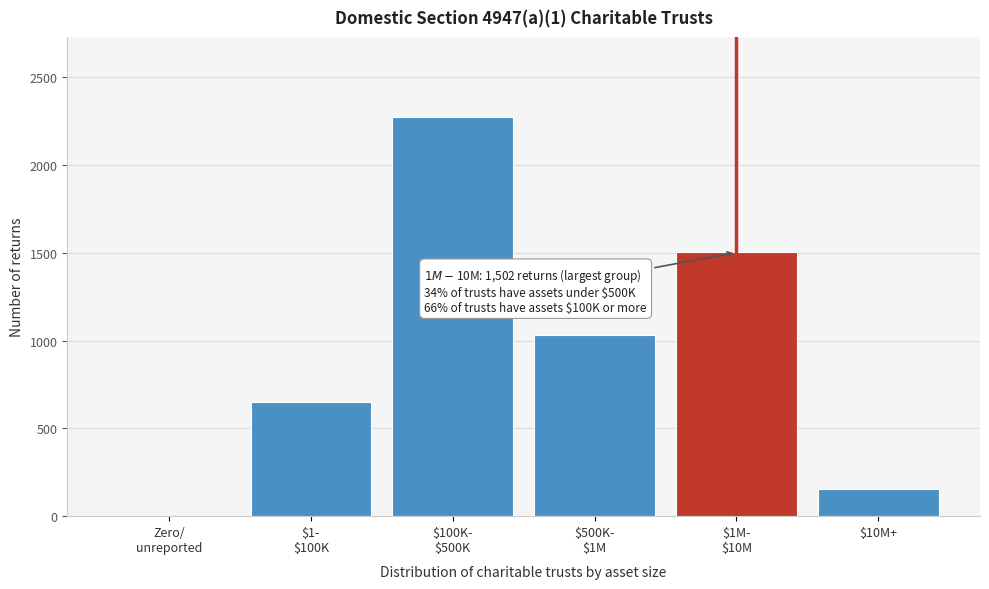

What is the greatest value displayed?

2275